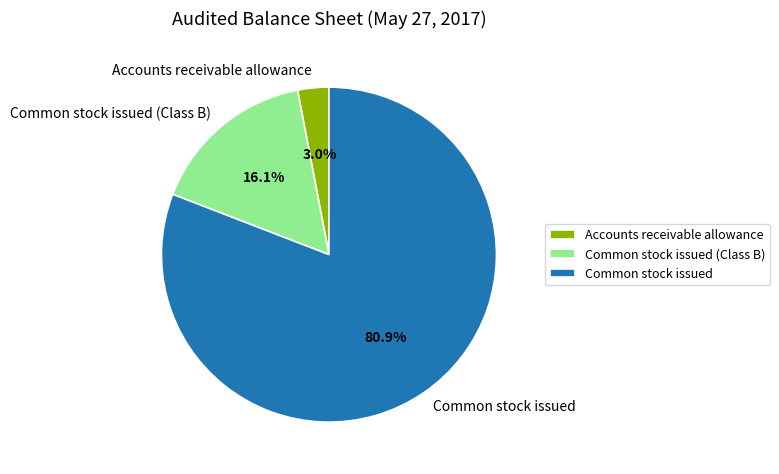

Combined, do Common stock issued (Class B) and Common stock issued account for over 50%?

Yes